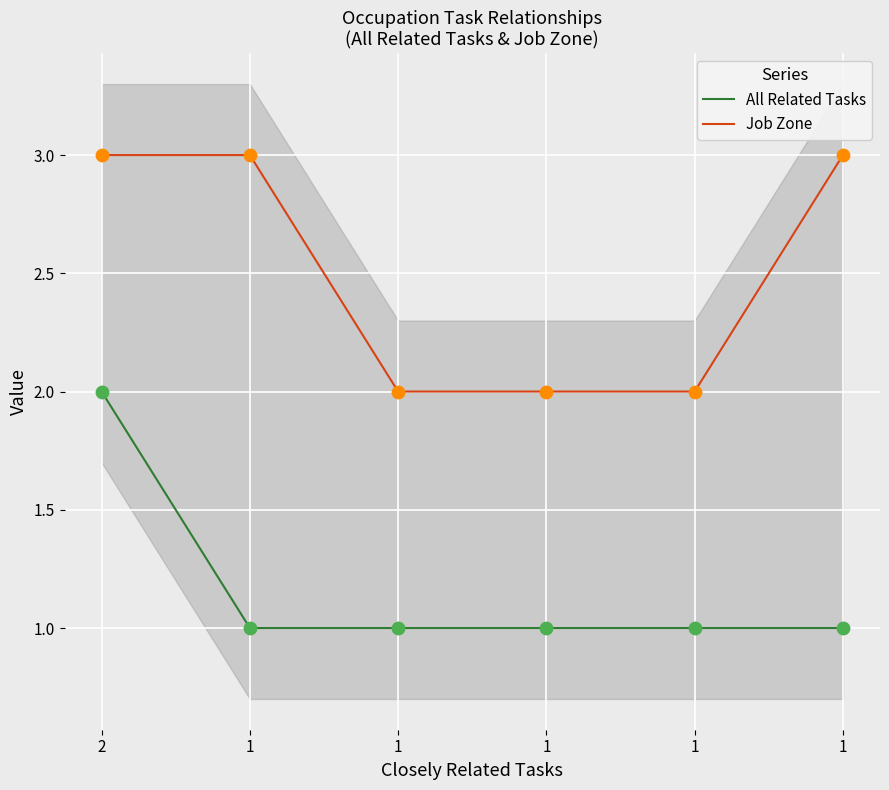

Which series contains the lowest Y value?

All Related Tasks